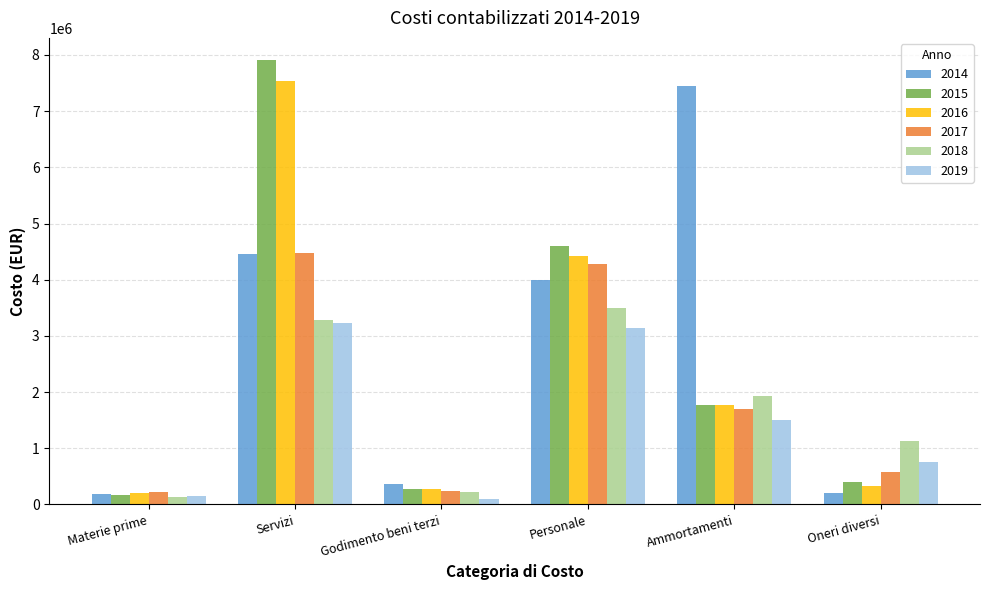

What is the label of the 6th bar from the left?

Oneri diversi